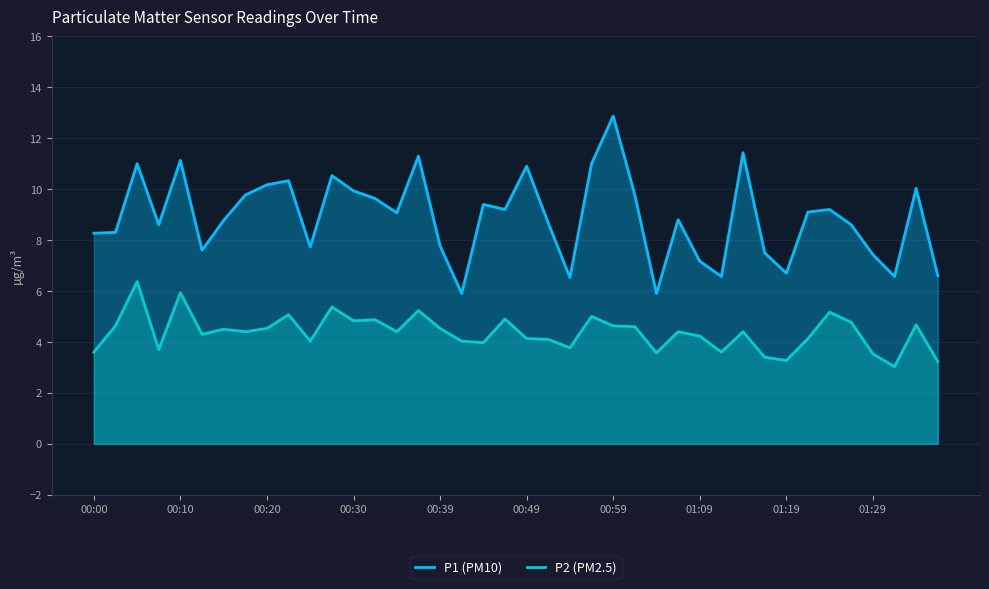

True or false: P1 (PM10) has a value of 10.9 at 00:49.

True